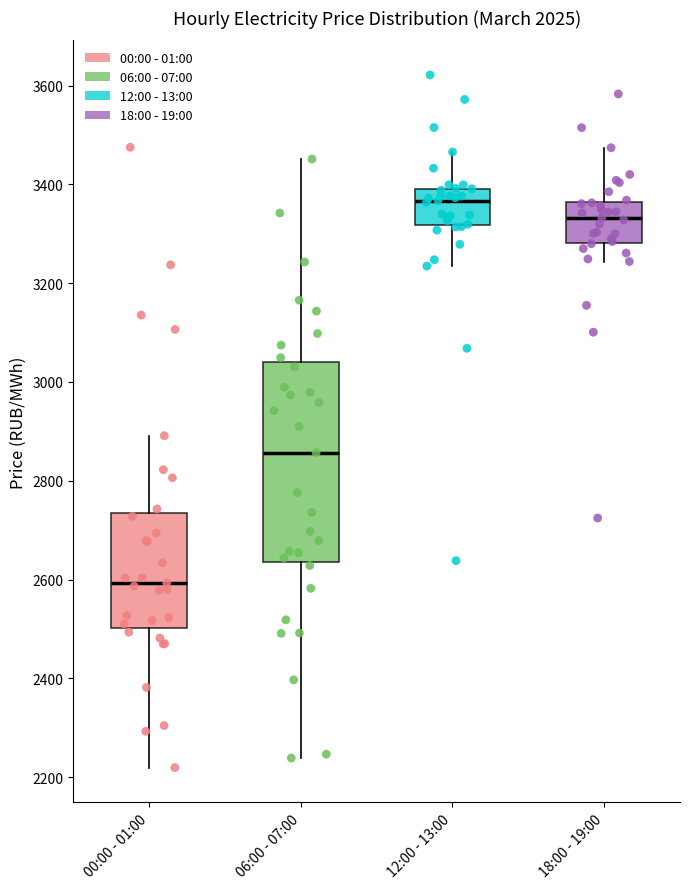

Which box's median line is the lowest?

00:00 - 01:00